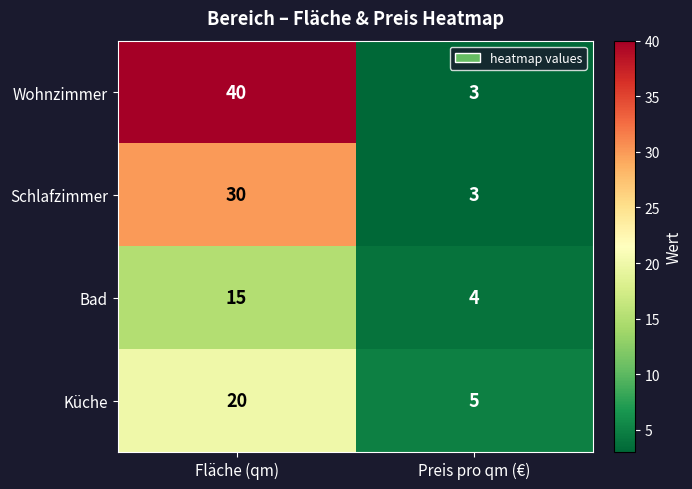

Which label corresponds to the largest value in the chart?

Fläche (qm)